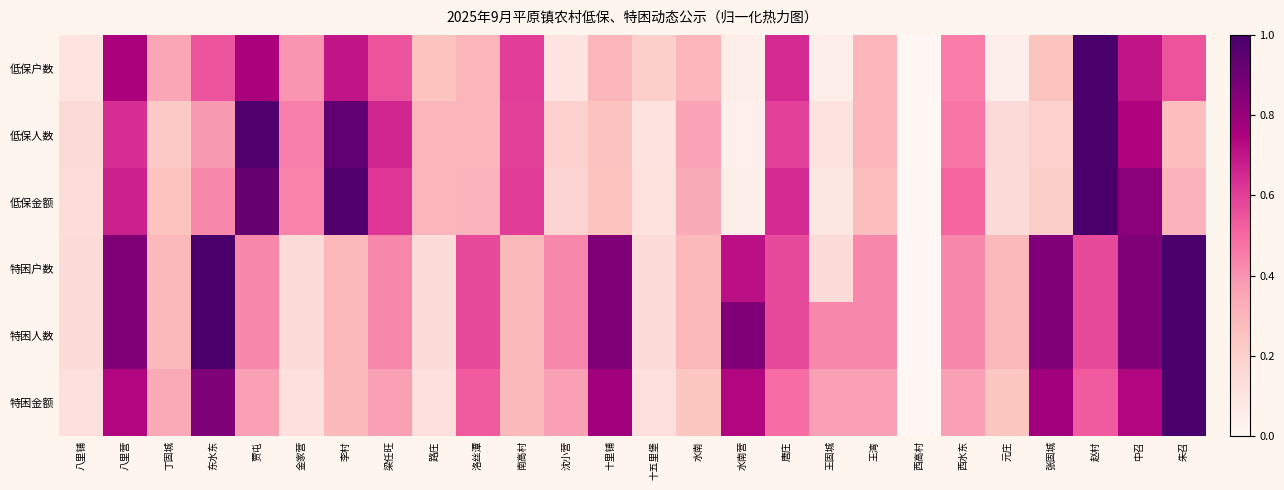

Rank the series at 张固城 from highest to lowest value.

特困户数, 特困人数, 特困金额, 低保户数, 低保金额, 低保人数